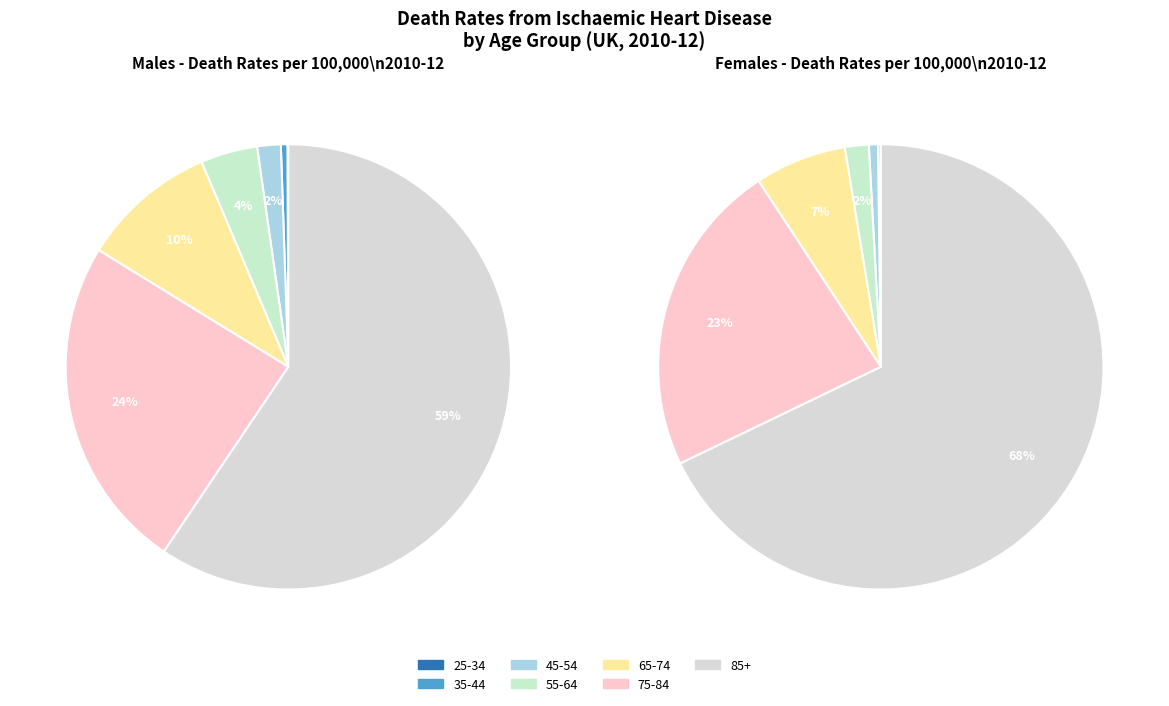

Which category accounts for the majority?

85+